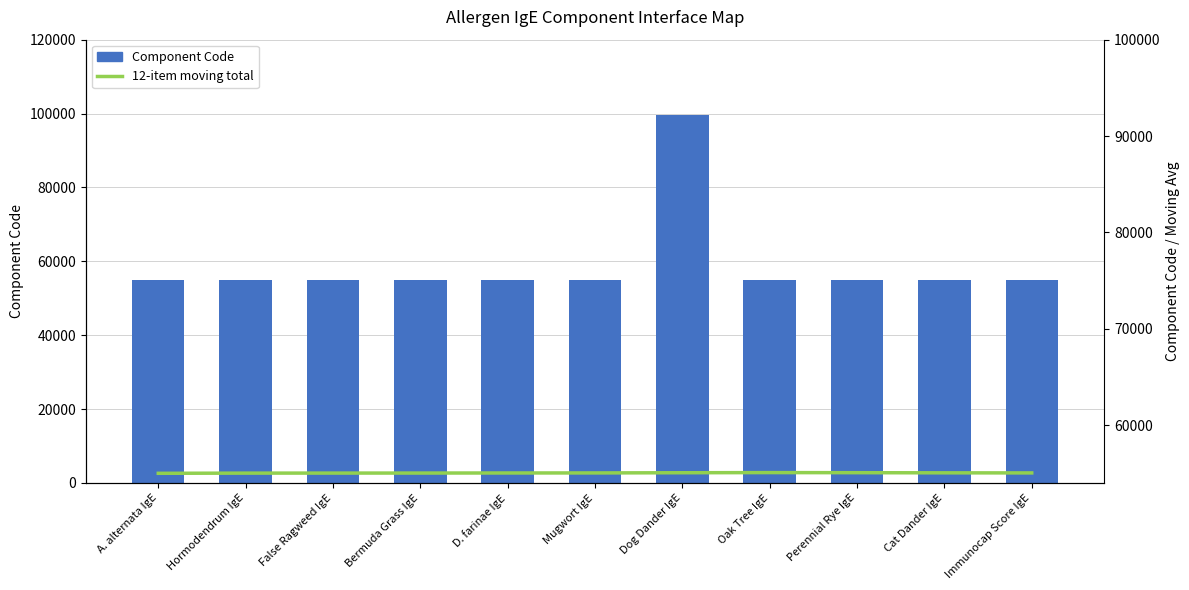

The value of Component Code at Mugwort IgE is 35468. True or false?

False